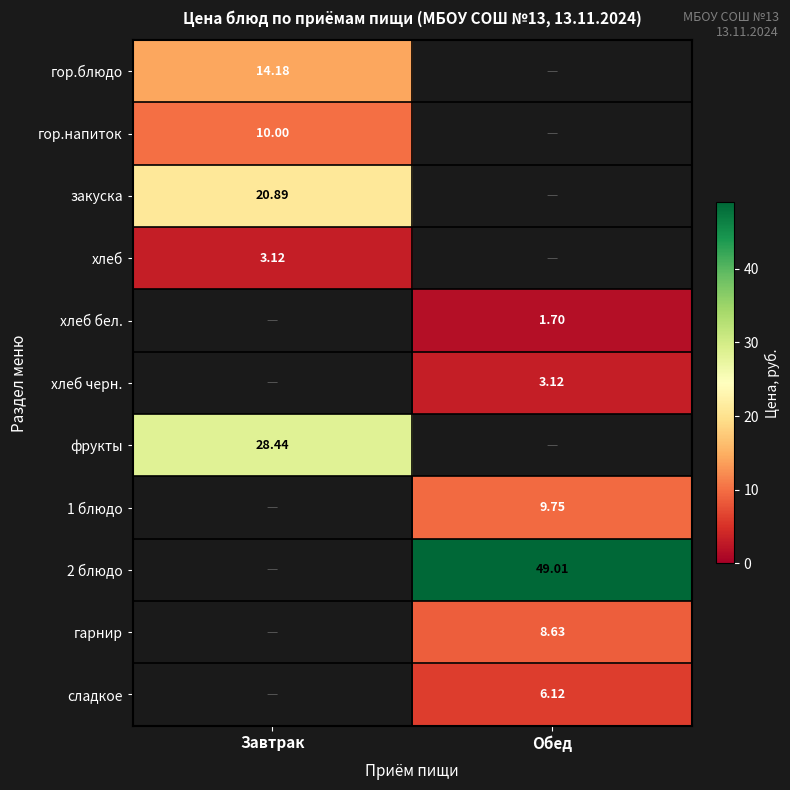

How many positive values does the гор.блюдо series have?

1